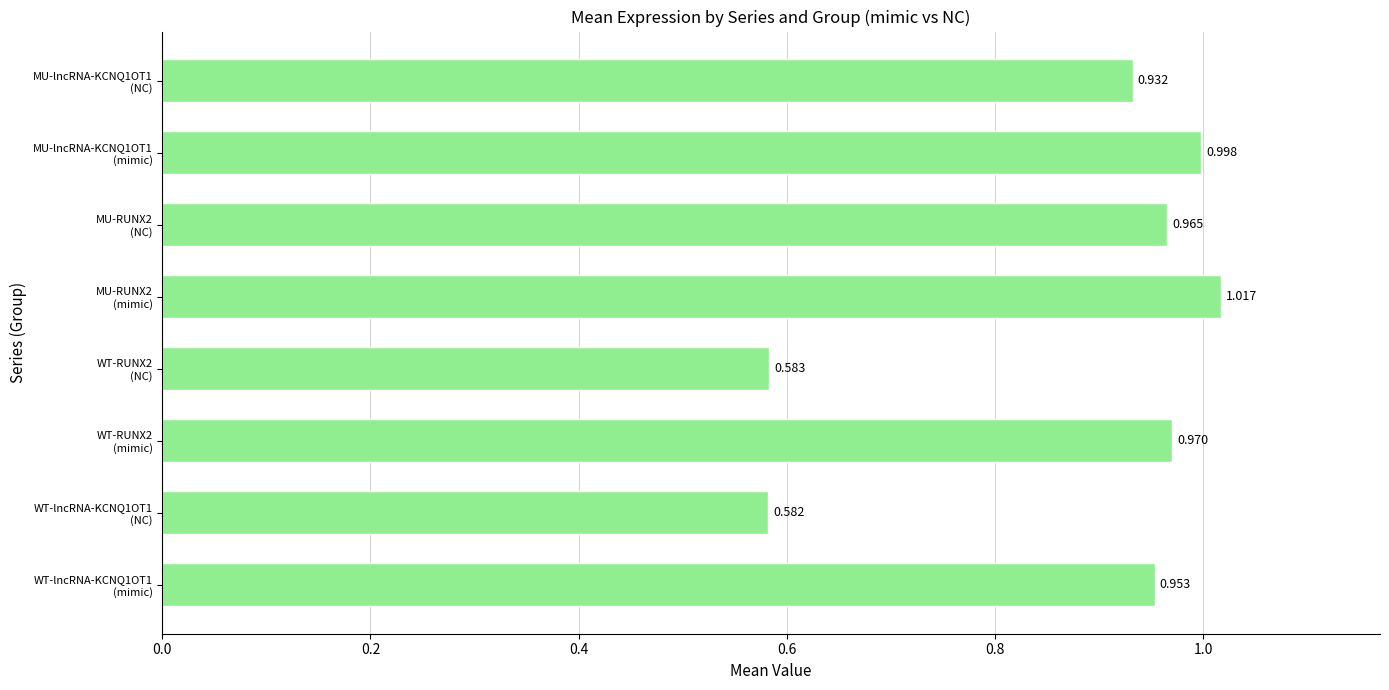

How many distinct data groups are displayed?

1